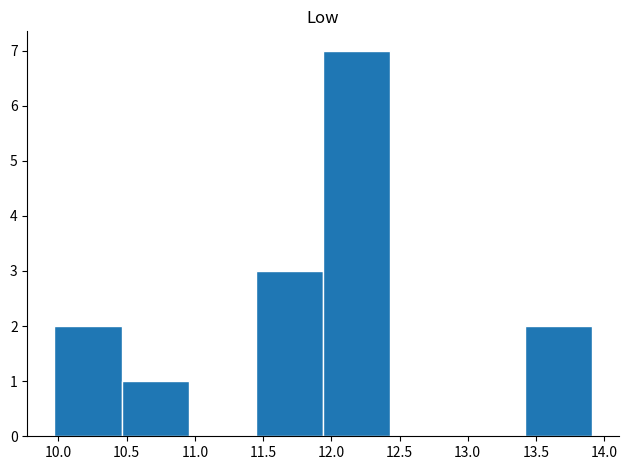

Over which range of the x-axis is the bar tallest?

11.95 to 12.45